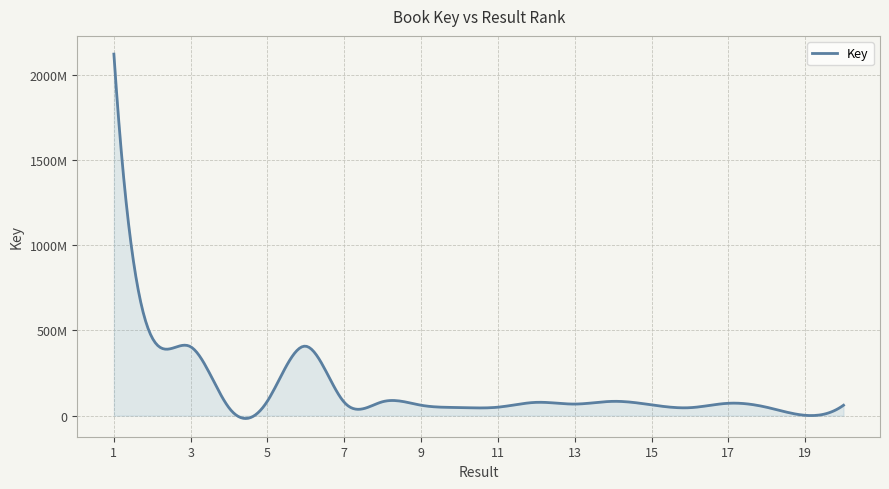

What is the average value?

217857929